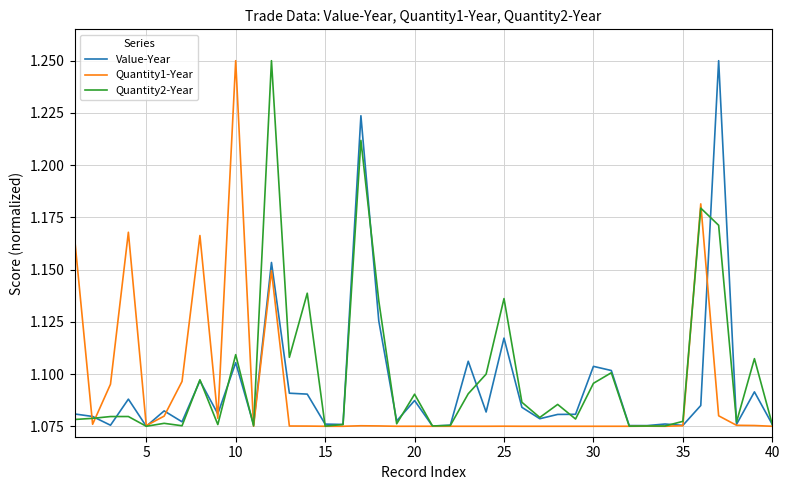

True or false: Value-Year and Quantity1-Year cross at least once.

True